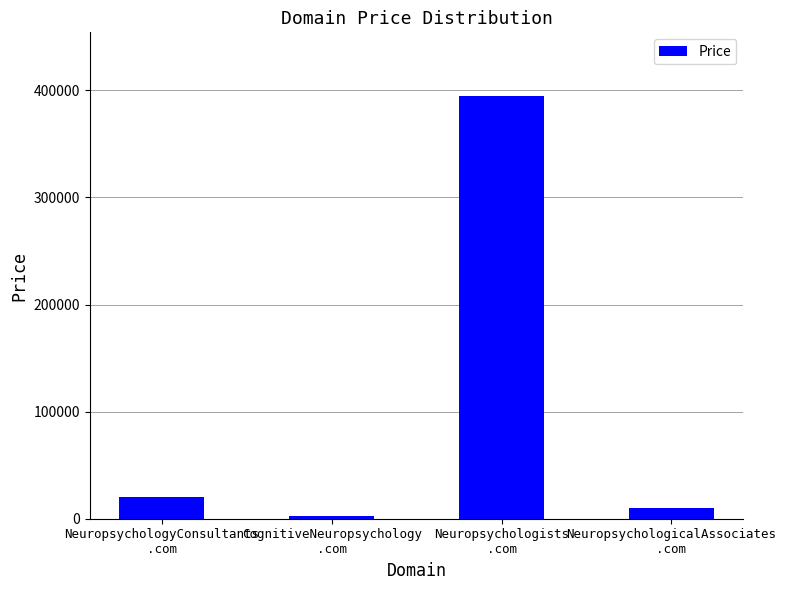

What is the change in value from NeuropsychologyConsultants
.com to Neuropsychologists
.com?

+375000